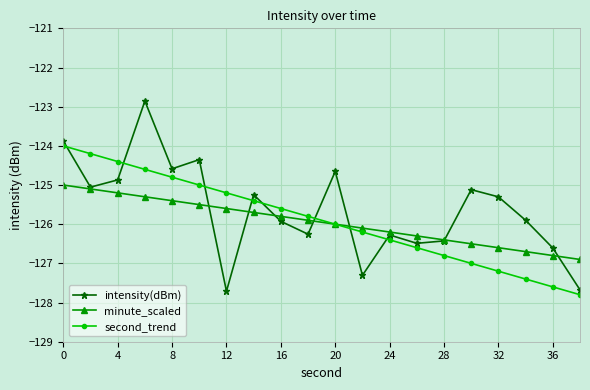

What is the value of the intensity(dBm) point at the 18th from the left?

-125.9